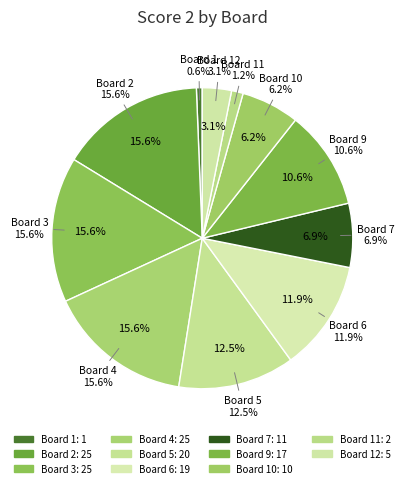

Is there a majority slice in this chart?

No